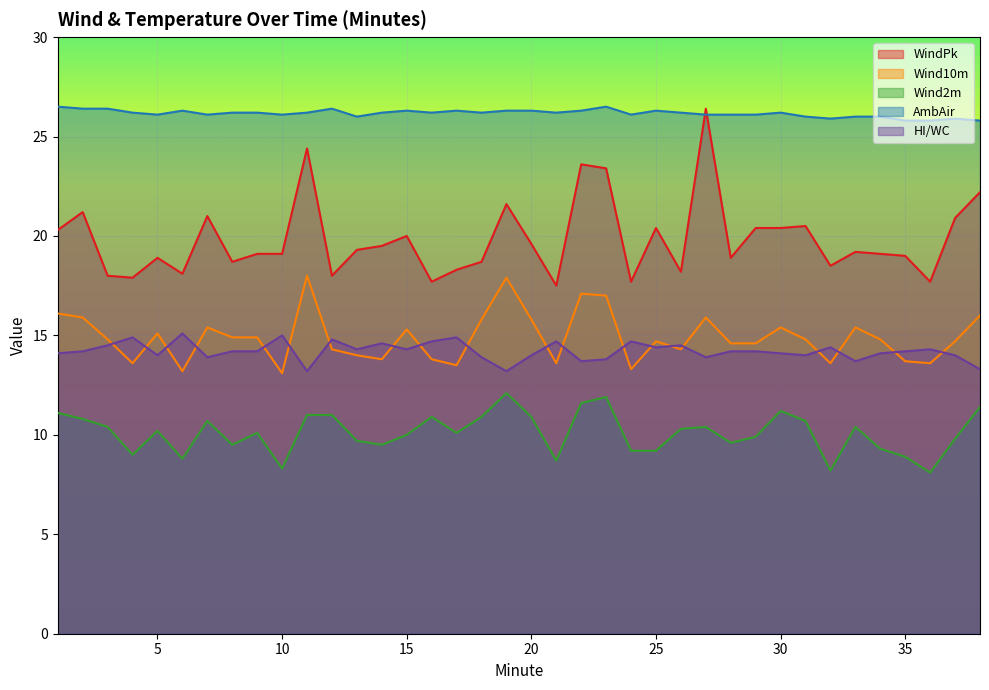

Rank the categories by Wind10m value from highest to lowest.

11, 19, 22, 23, 1, 38, 2, 27, 18, 20, 7, 30, 33, 15, 5, 8, 9, 3, 31, 34, 25, 37, 28, 29, 12, 26, 13, 14, 16, 35, 4, 21, 32, 36, 17, 24, 6, 10